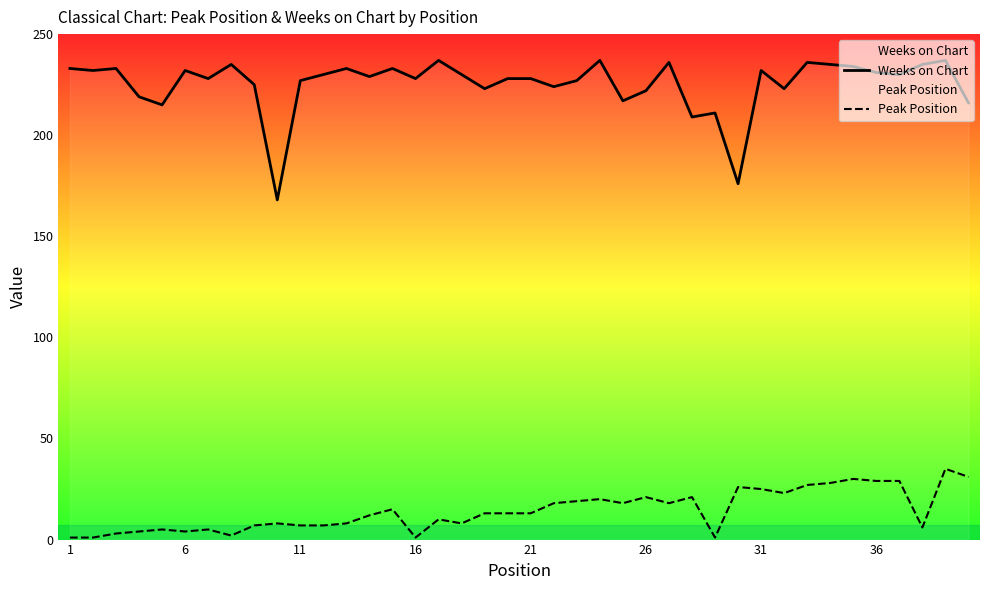

What are all the series names shown in the legend?

Weeks on Chart, Peak Position